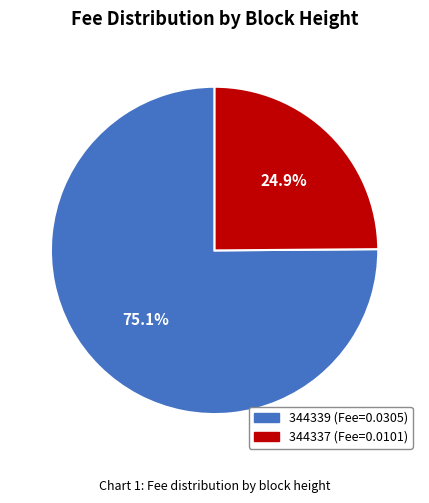

What is the ratio of the value at 344337 to the value at 344339?

0.3